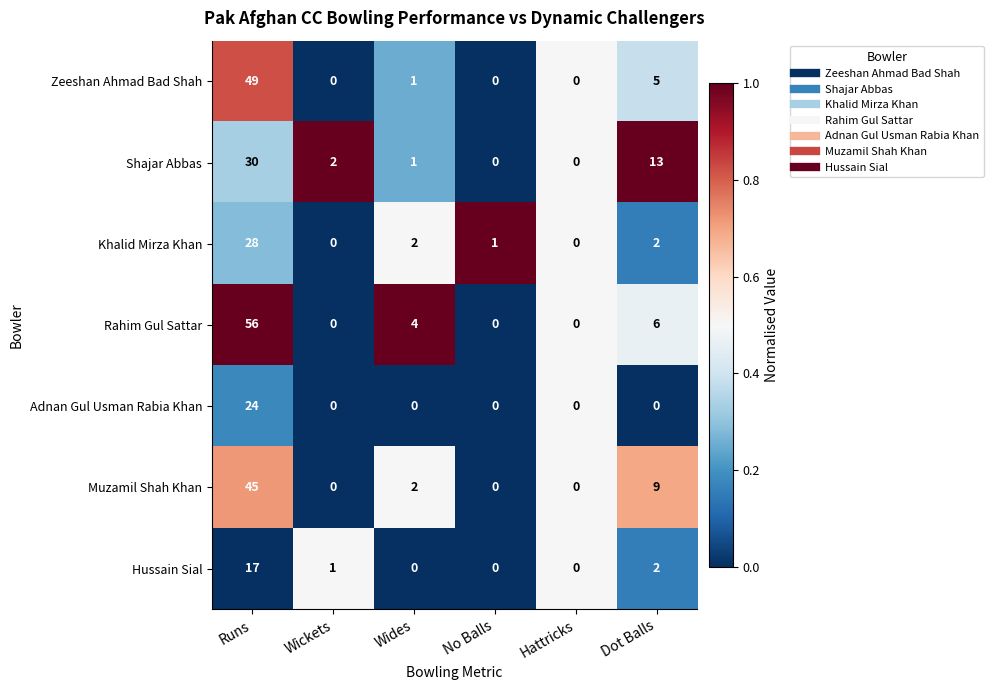

What value does the Shajar Abbas series have at Dot Balls, to the nearest 5?

15